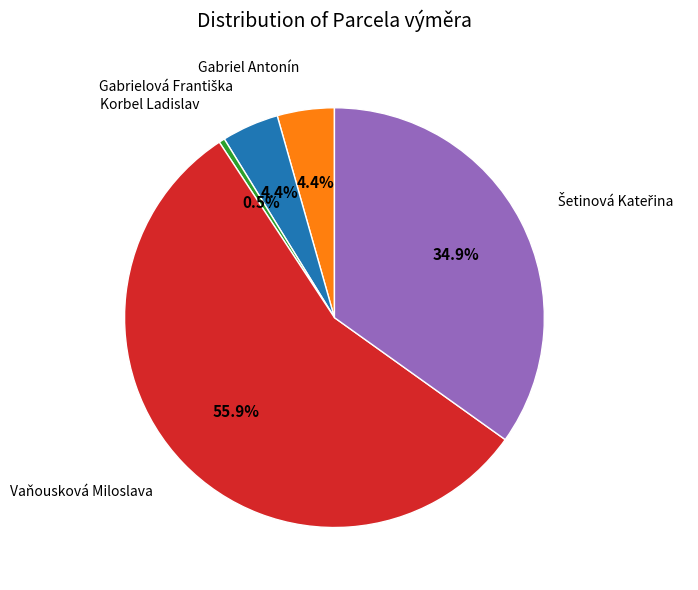

Is there a majority slice in this chart?

Yes